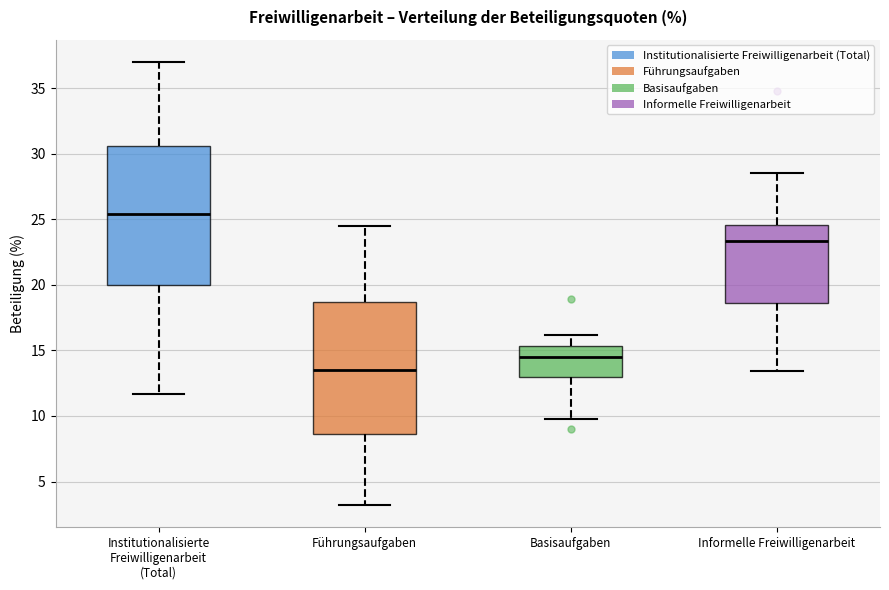

Which box is the tallest, from its lower edge to its upper edge?

Institutionalisierte Freiwilligenarbeit (Total)